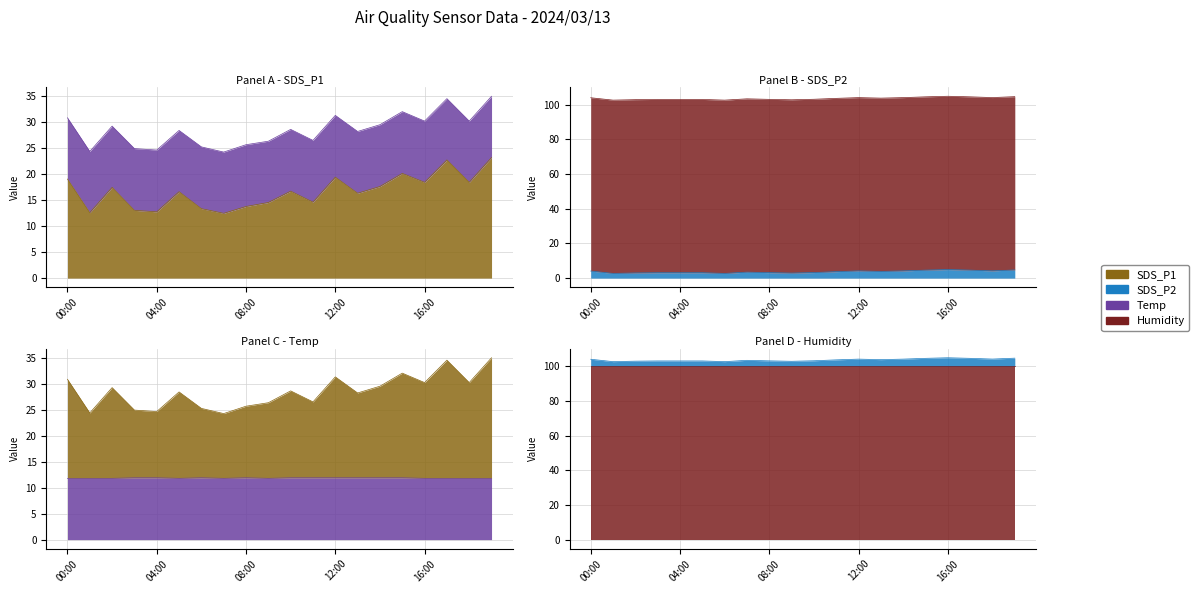

True or false: SDS_P2 and Temp cross at least once.

False